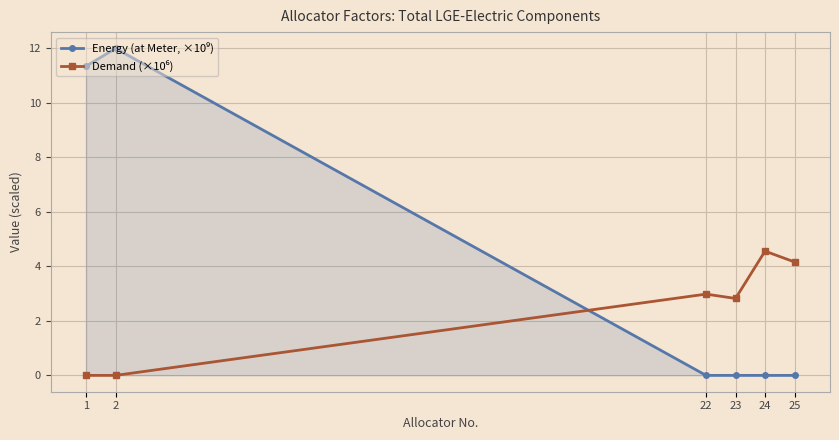

What is the spread (max minus min) of values at 1?

11.4